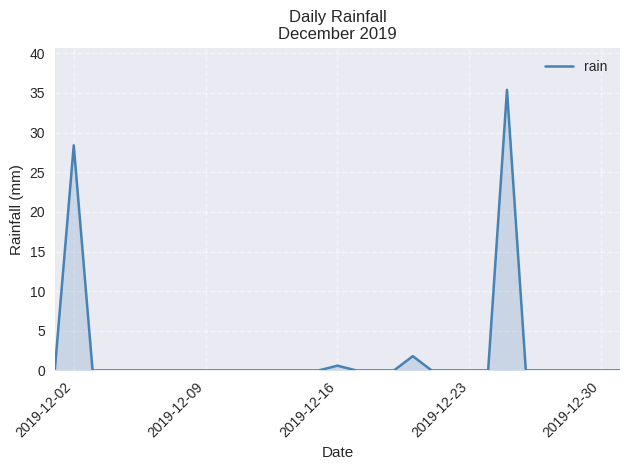

What is the difference between the maximum and minimum values?

35.4